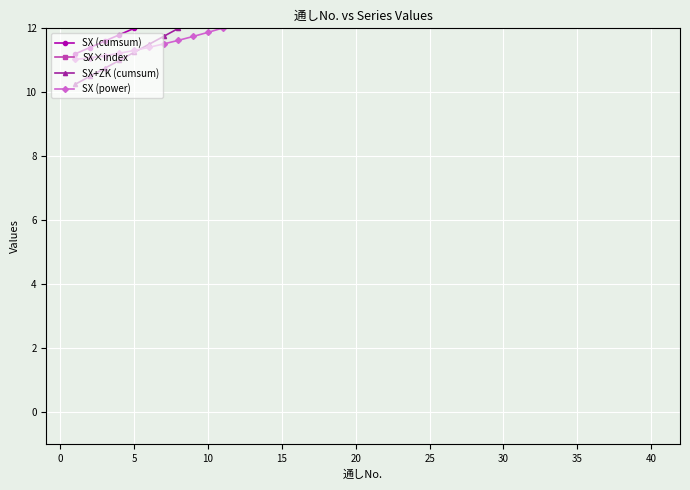

Read the SX×index value at 35.

13.3